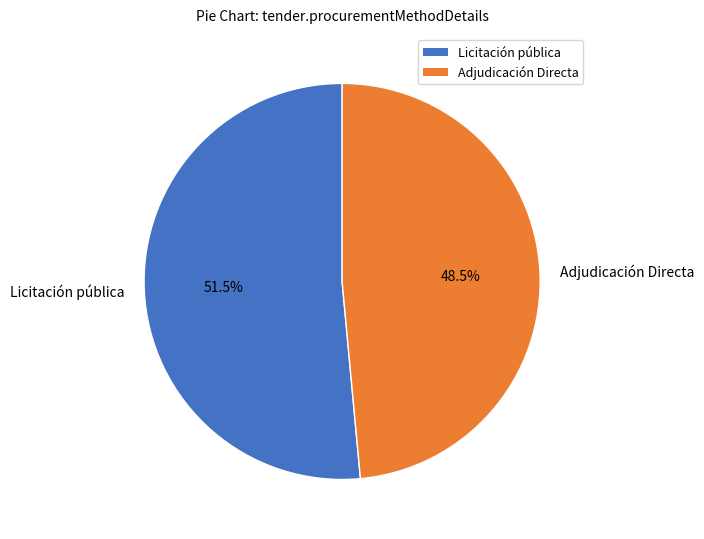

Combined, do Adjudicación Directa and Licitación pública account for over 50%?

Yes